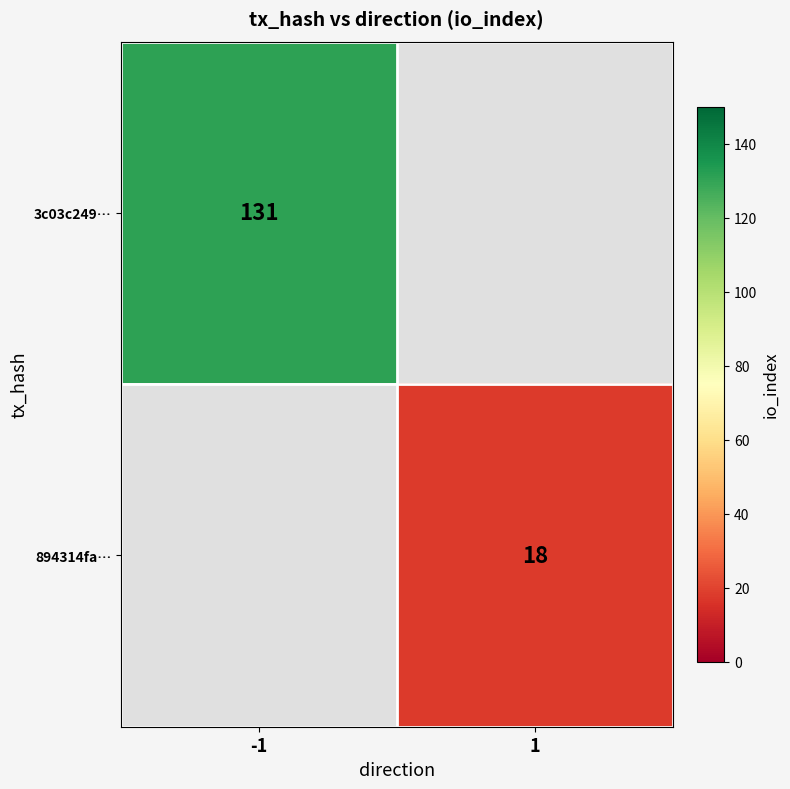

Is it true that 894314fa… equals 18 at 1?

True